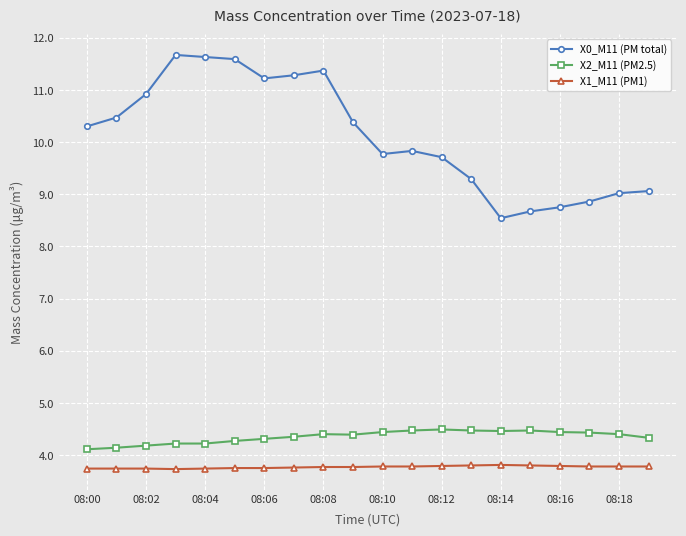

What is the value of the X2_M11 (PM2.5) point at the 11th from the left?

4.4